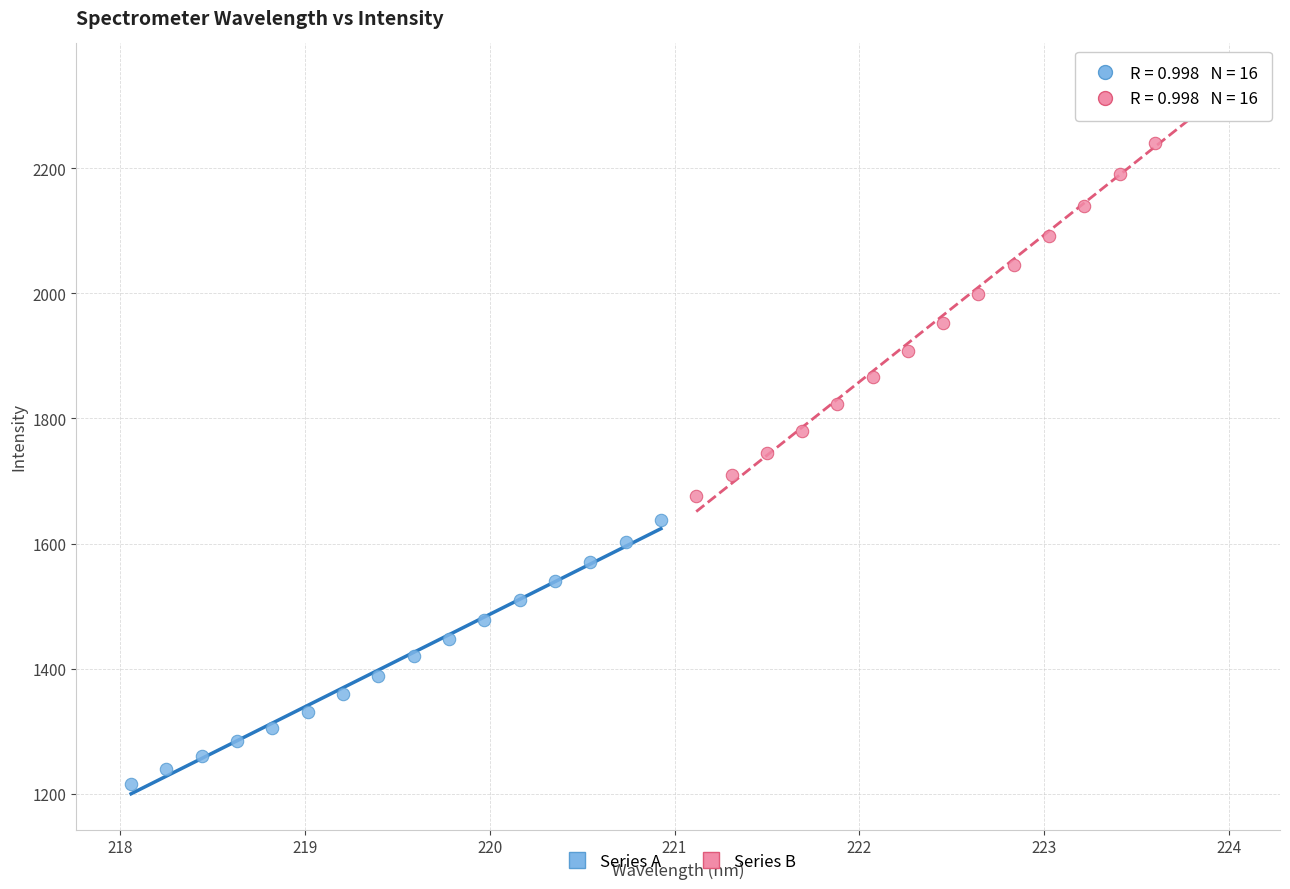

Which series contains the highest Y value?

Series B